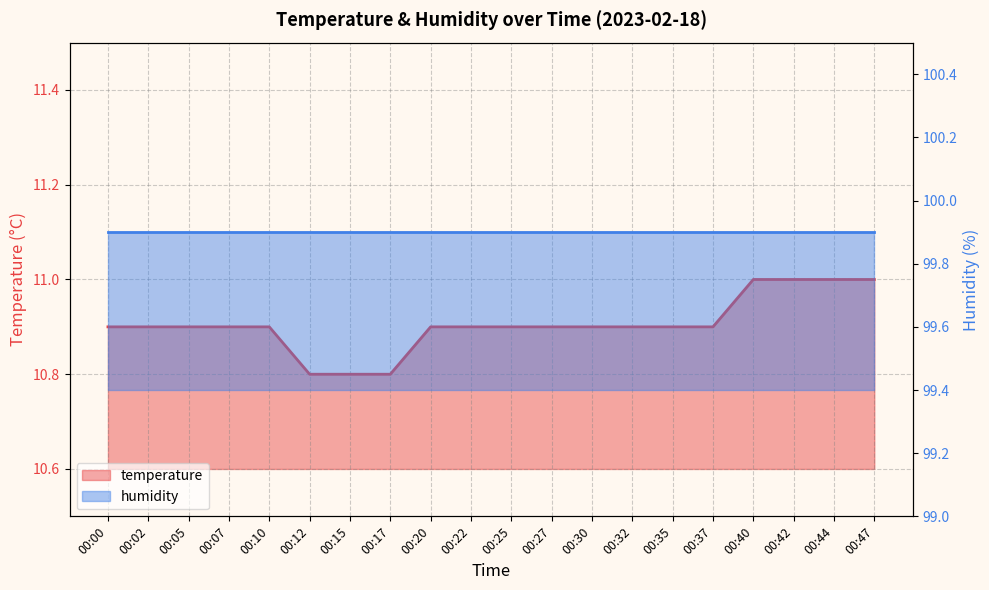

The value at 00:00 is 10.9. True or false?

True